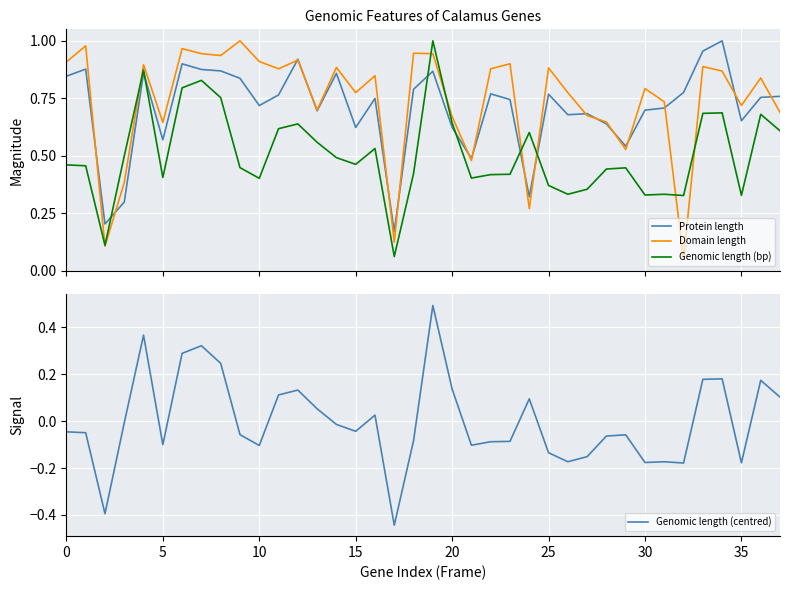

True or false: Genomic length (bp) and Protein length cross at least once.

True